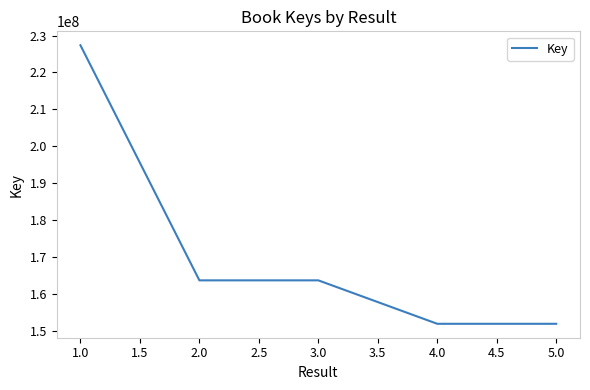

How many categories are shown in the chart?

5